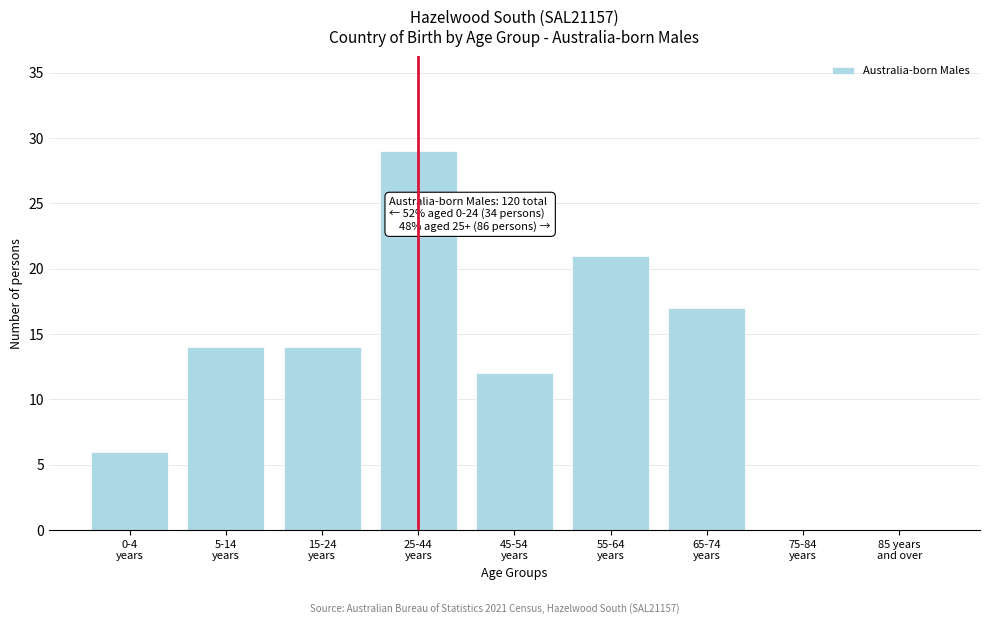

What is the sum of all values?

113